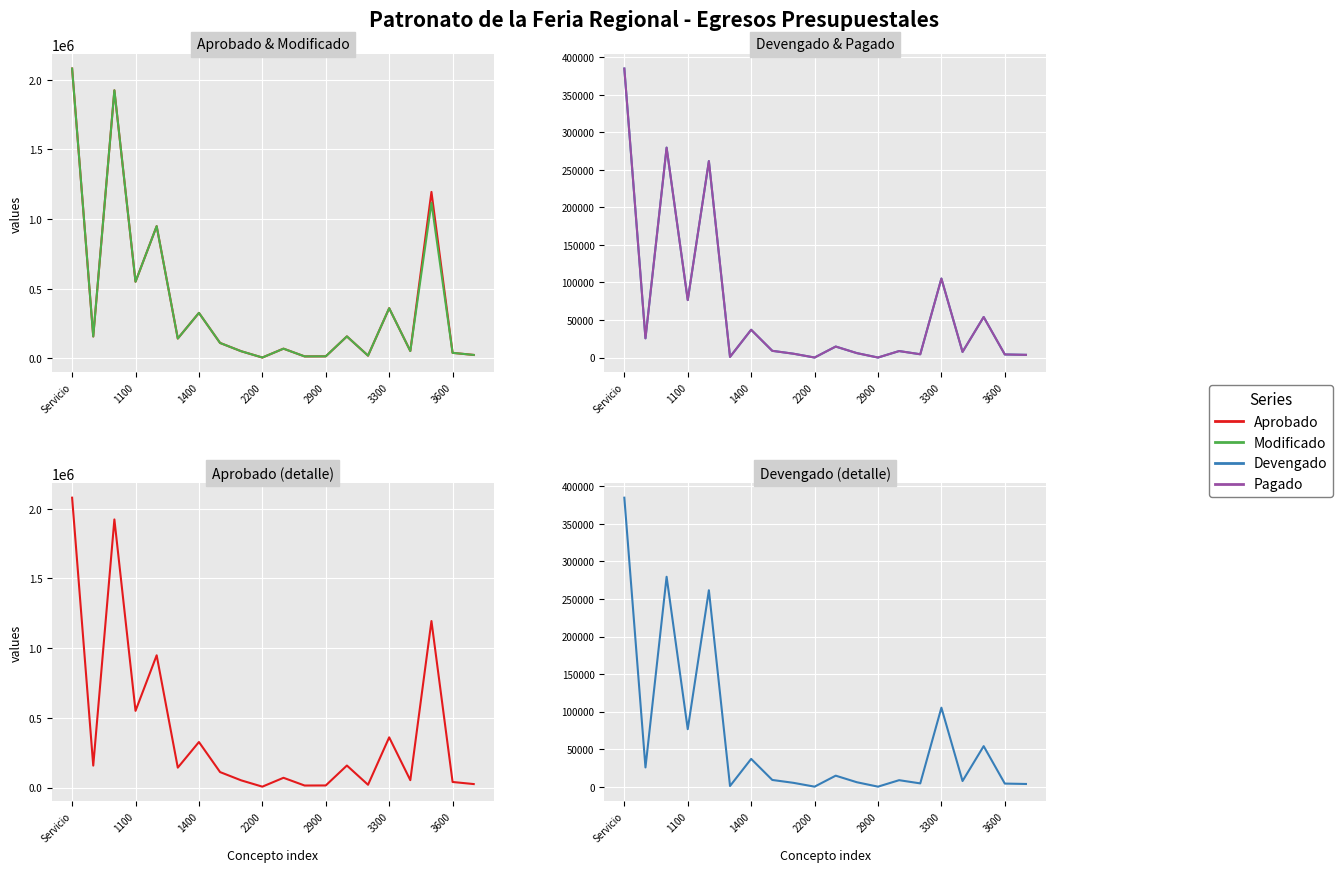

Which category has the highest value across all series?

Servicio